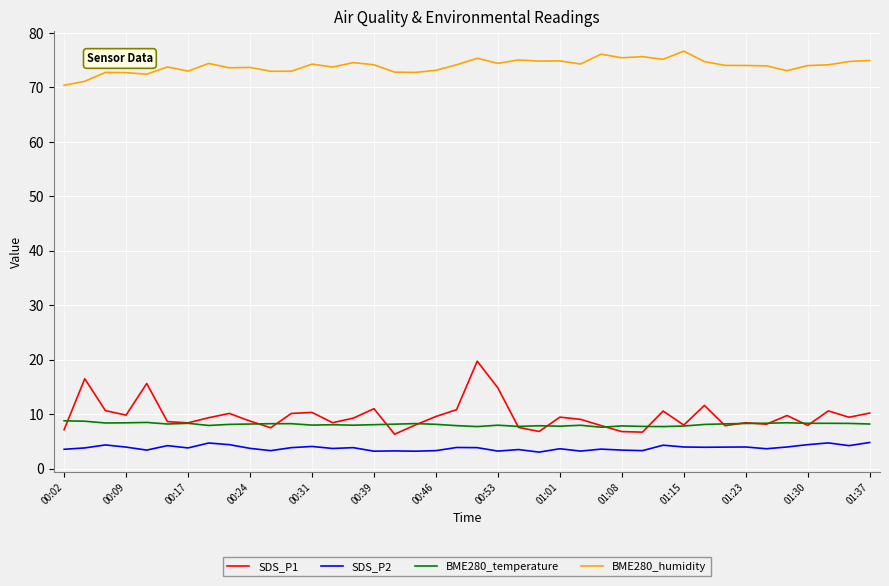

In SDS_P2, how many points are higher than both neighbors (excluding endpoints)?

13